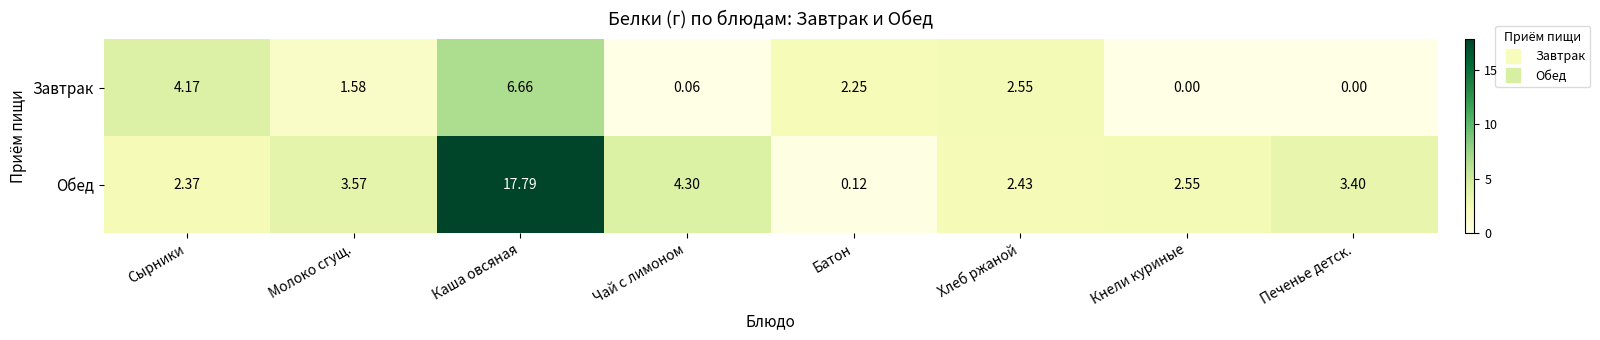

Rank the series by their average value, from lowest to highest.

Завтрак, Обед